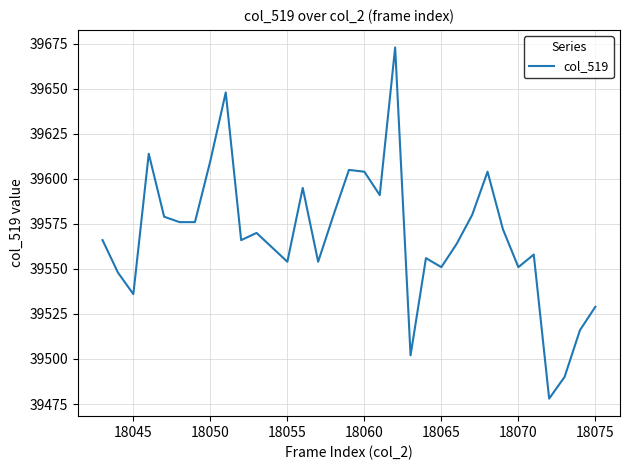

What is the minimum value shown in the chart?

39478